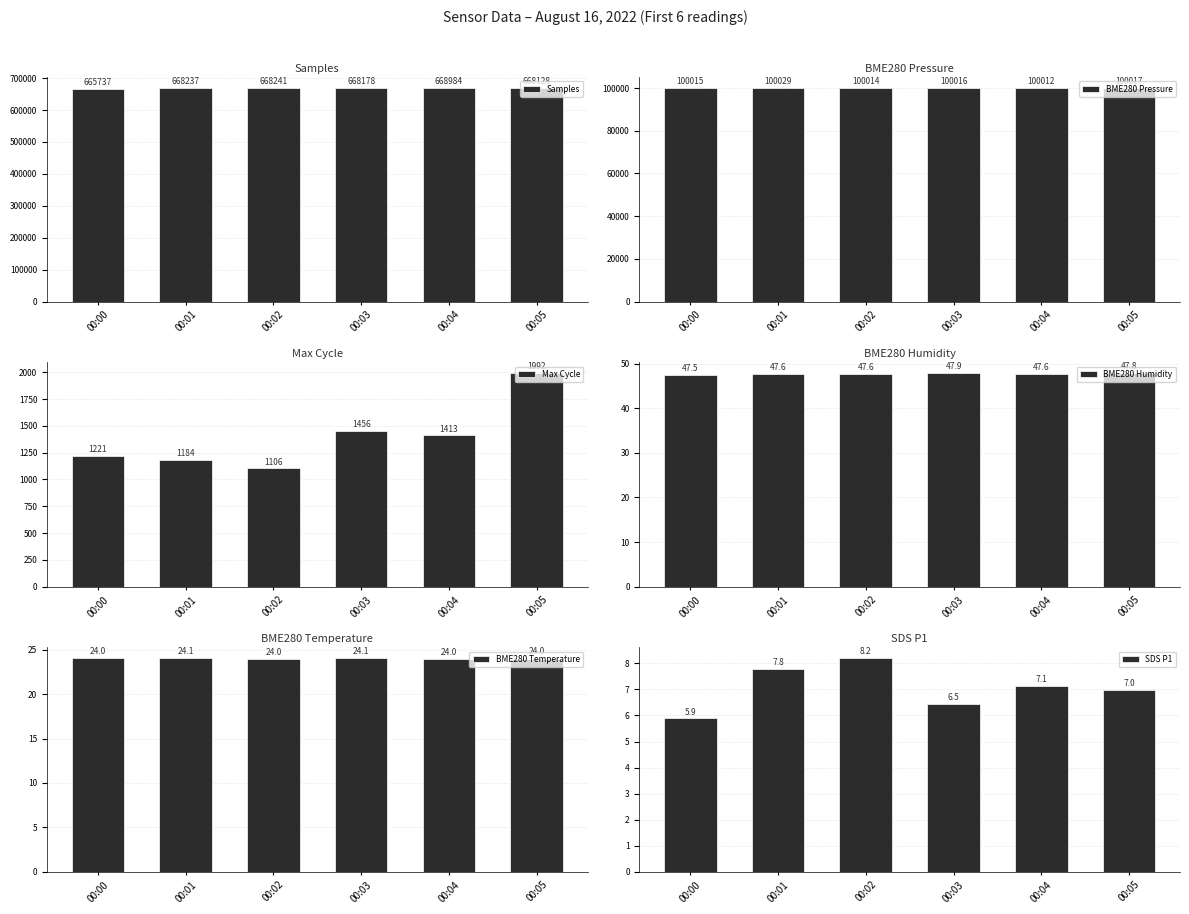

What is the difference between the highest and lowest values at 00:01?

668229.2